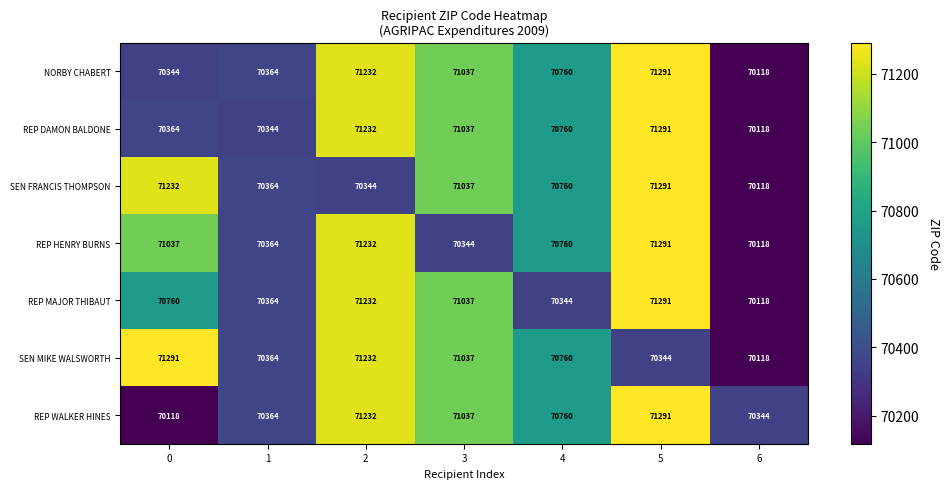

What is the minimum value shown in the chart?

70118